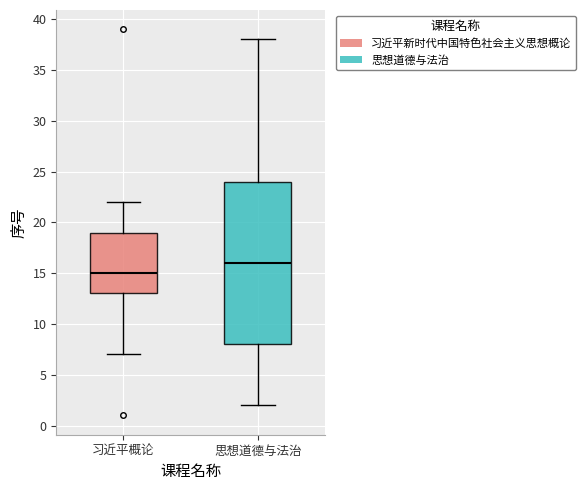

Reading left to right, read every box against the y-axis: the position of its median line, the range the box covers, and the ends of its whiskers. The values are not printed on the chart, so give them approximately, as read against the axis.

习近平概论: median 15, box 13 to 19, whiskers 7 to 22
思想道德与法治: median 16, box 8 to 24, whiskers 2 to 38